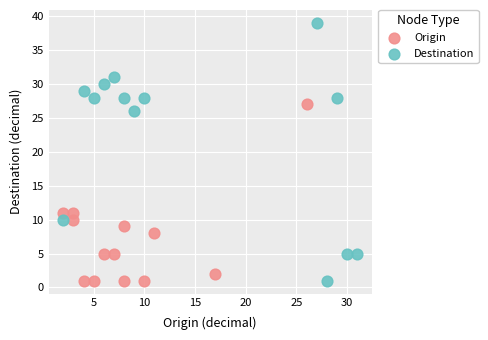

Which series reaches the maximum Y coordinate?

Destination